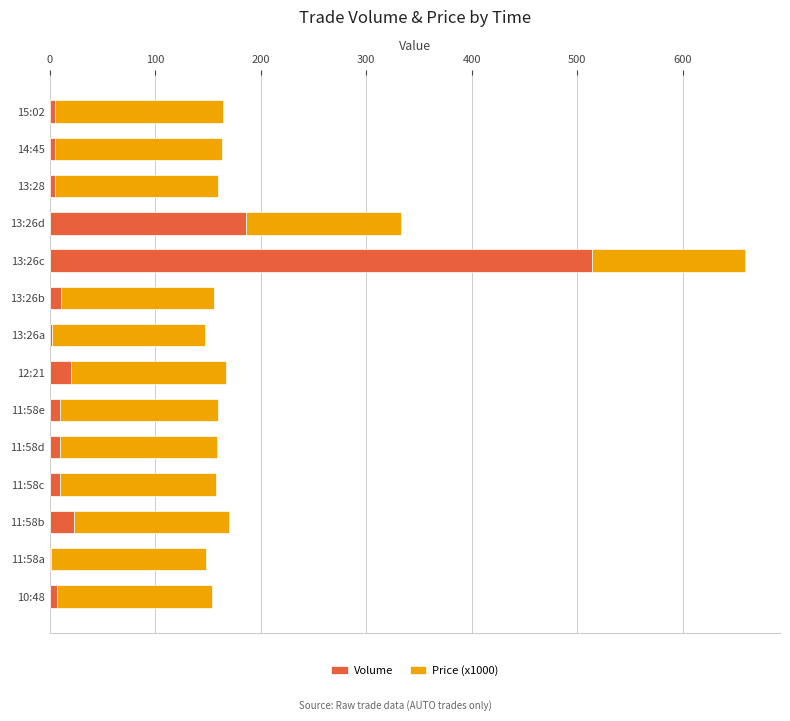

Which category has the highest value in the Volume series?

13:26c